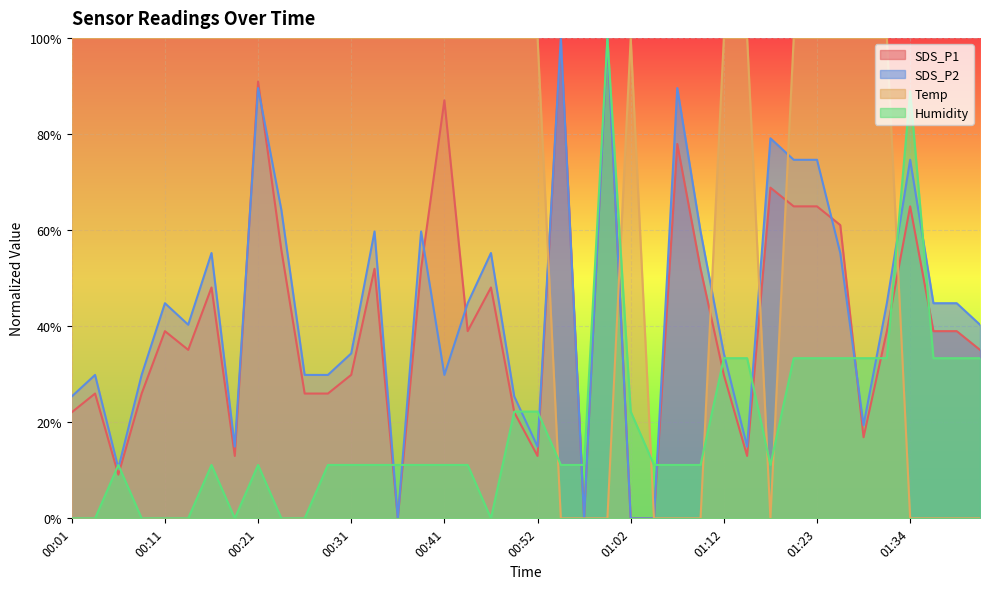

What are all the series names shown in the legend?

SDS_P1, SDS_P2, Temp, Humidity